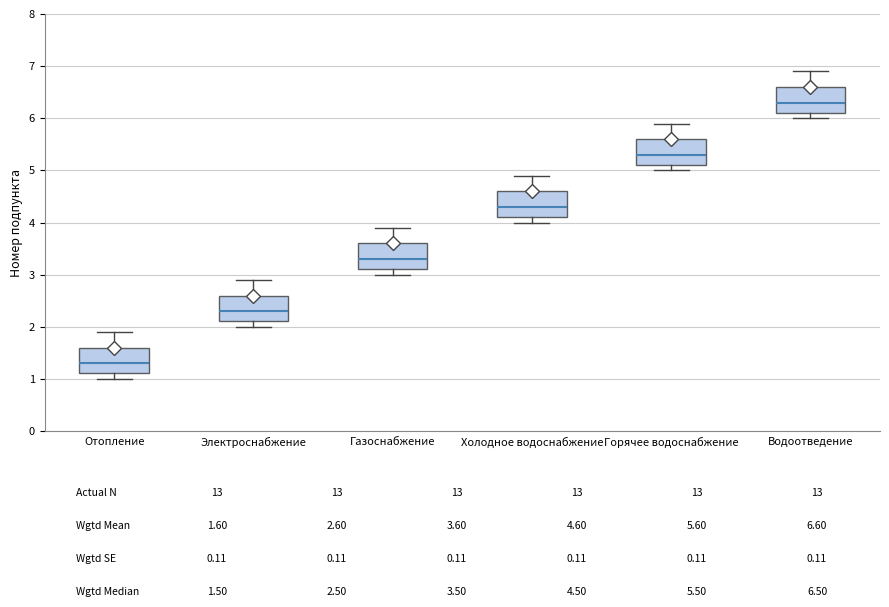

Reading left to right, transcribe this box plot: for each box, give where its median line is, the range the box spans, and where its two whiskers end, as read against the y-axis. The values are not printed on the chart, so give them approximately, as read against the axis.

Отопление: median 1.3, box 1.1 to 1.6, whiskers 1.0 to 1.9
Электроснабжение: median 2.3, box 2.1 to 2.6, whiskers 2.0 to 2.9
Газоснабжение: median 3.3, box 3.1 to 3.6, whiskers 3.0 to 3.9
Холодное водоснабжение: median 4.3, box 4.1 to 4.6, whiskers 4.0 to 4.9
Горячее водоснабжение: median 5.3, box 5.1 to 5.6, whiskers 5.0 to 5.9
Водоотведение: median 6.3, box 6.1 to 6.6, whiskers 6.0 to 6.9